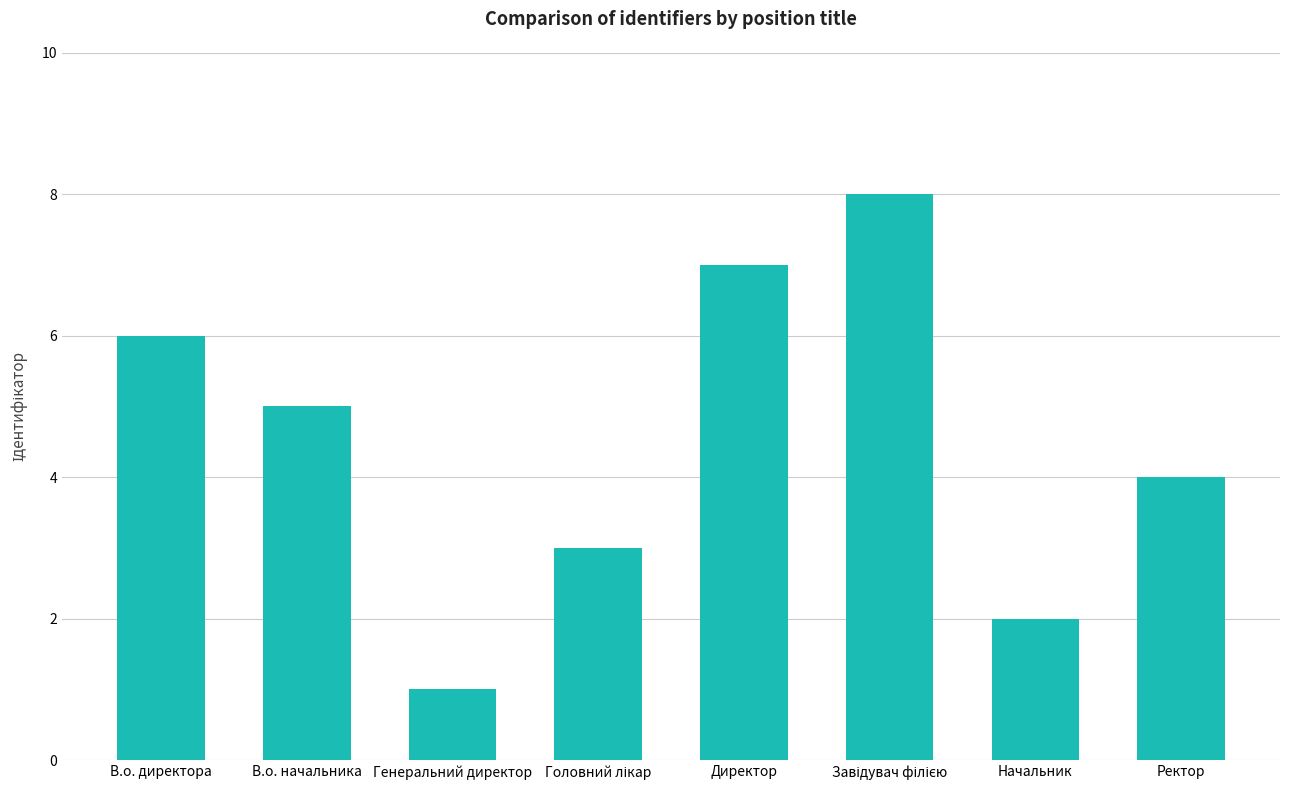

What is the difference between the maximum and minimum values?

7